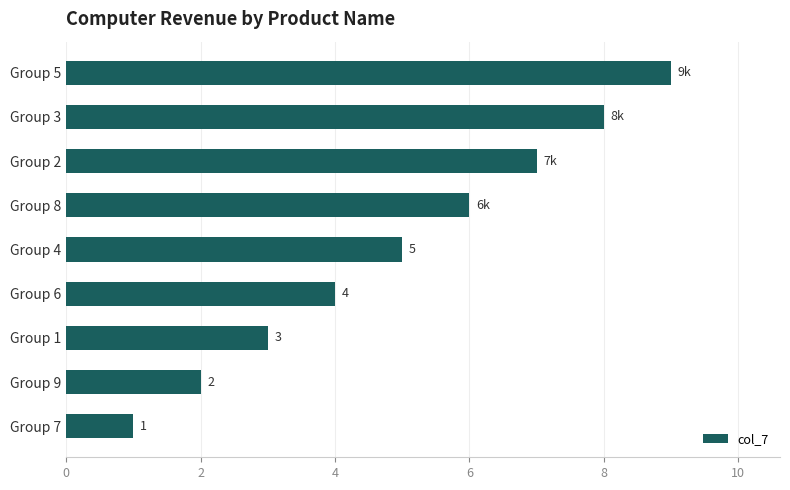

Reading top to bottom, list all the values displayed in this chart.

9	8	7	6	5	4	3	2	1